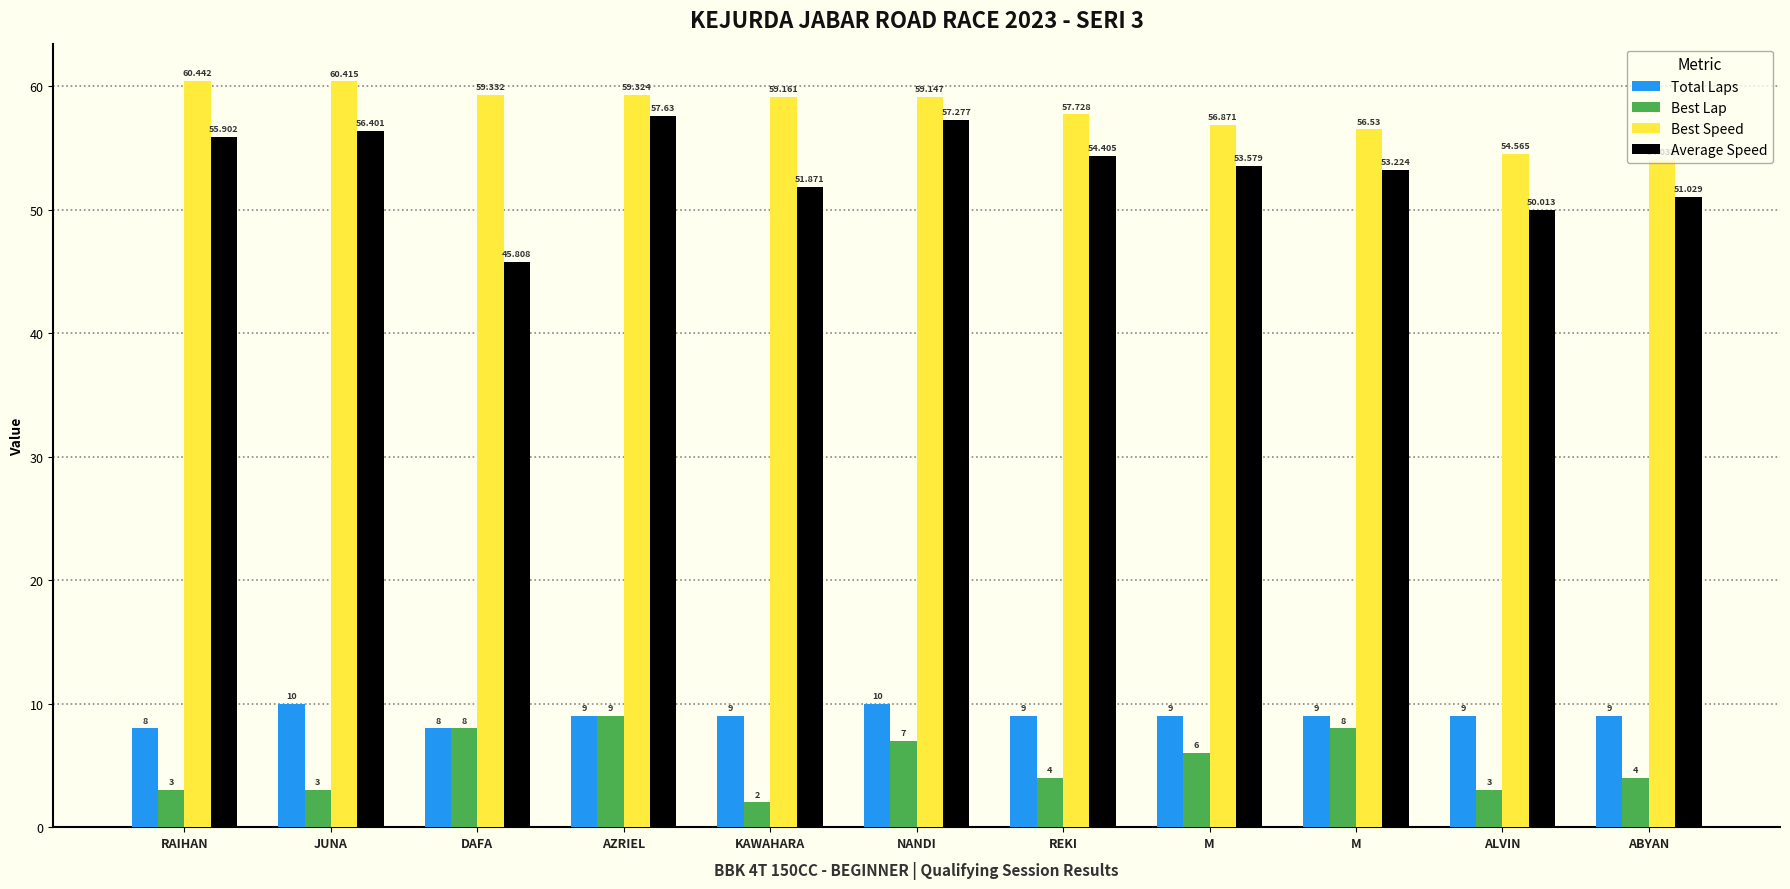

What is the average value of the Best Lap series?

5.2